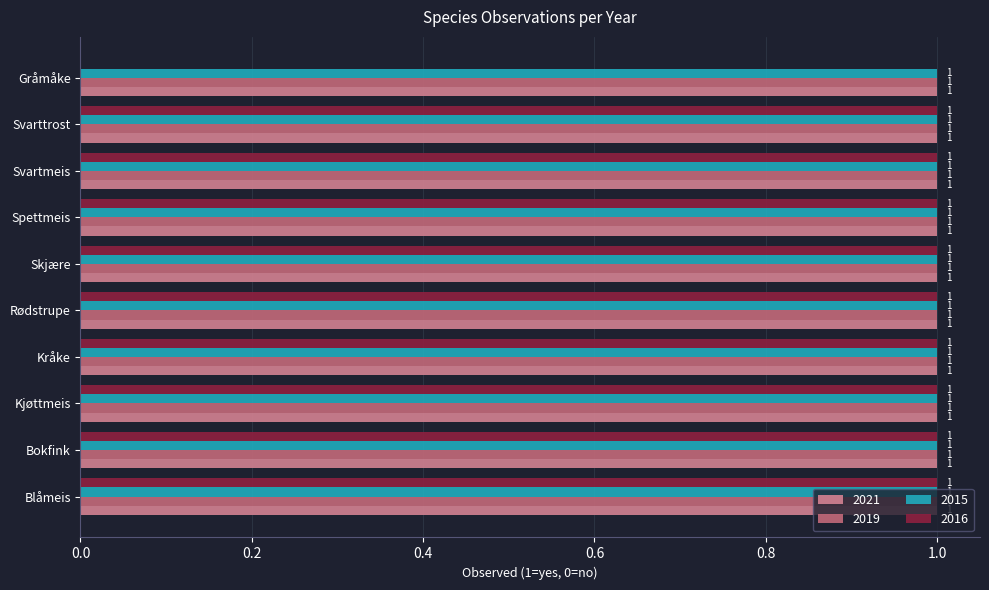

How many distinct data groups are displayed?

4